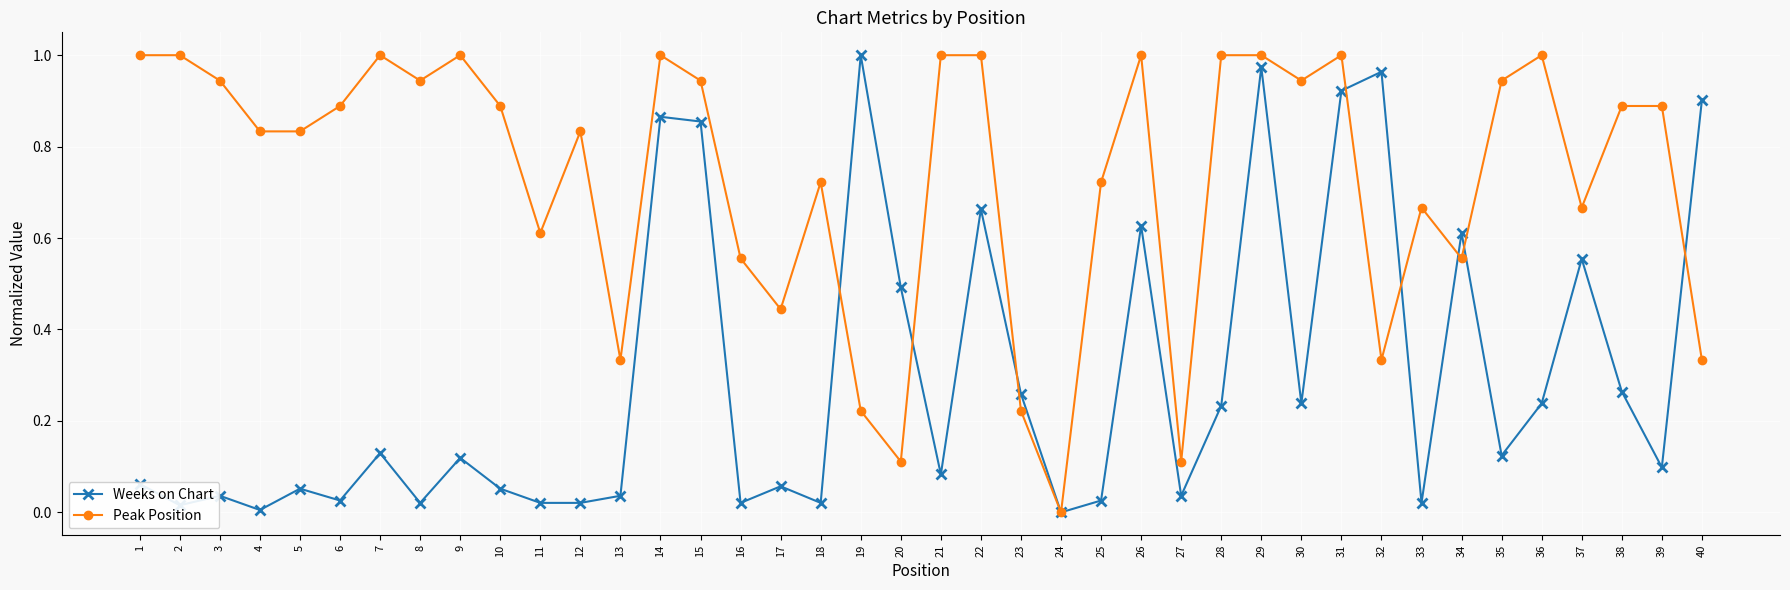

True or false: Peak Position has more than 1 points higher than both neighbors.

True